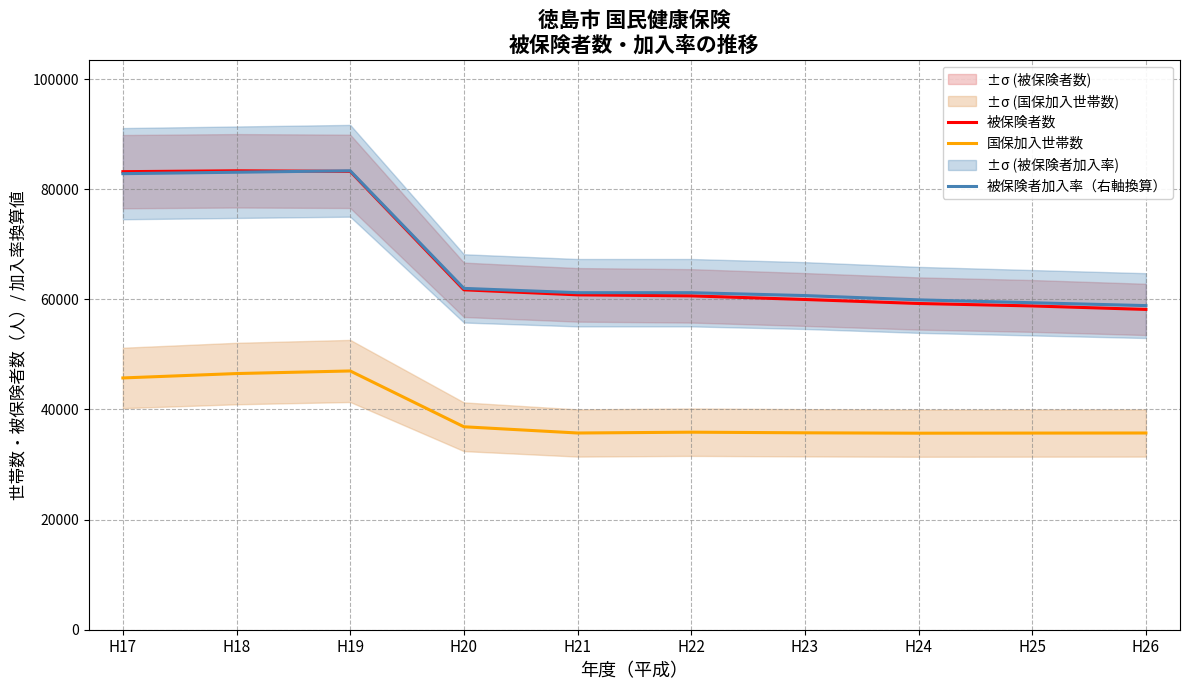

At how many categories does at least one series exceed 46387?

10